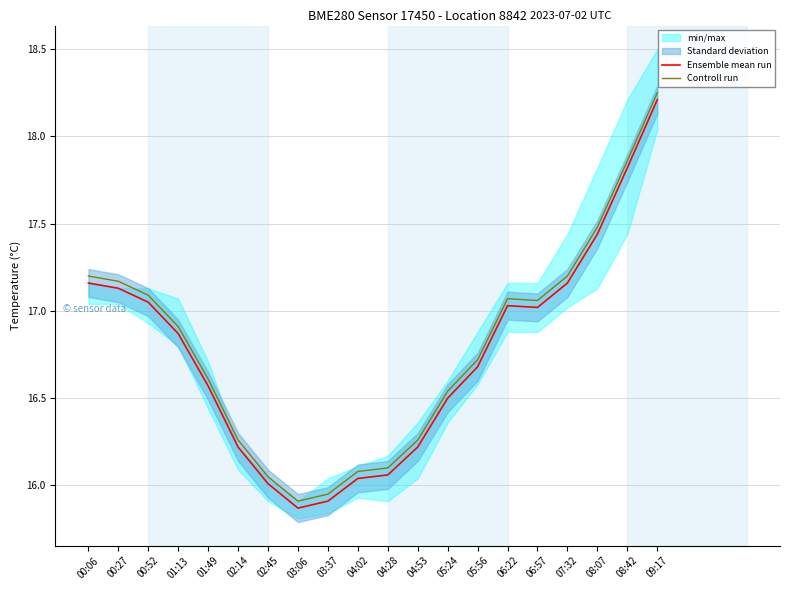

How many lines are shown in the chart?

2